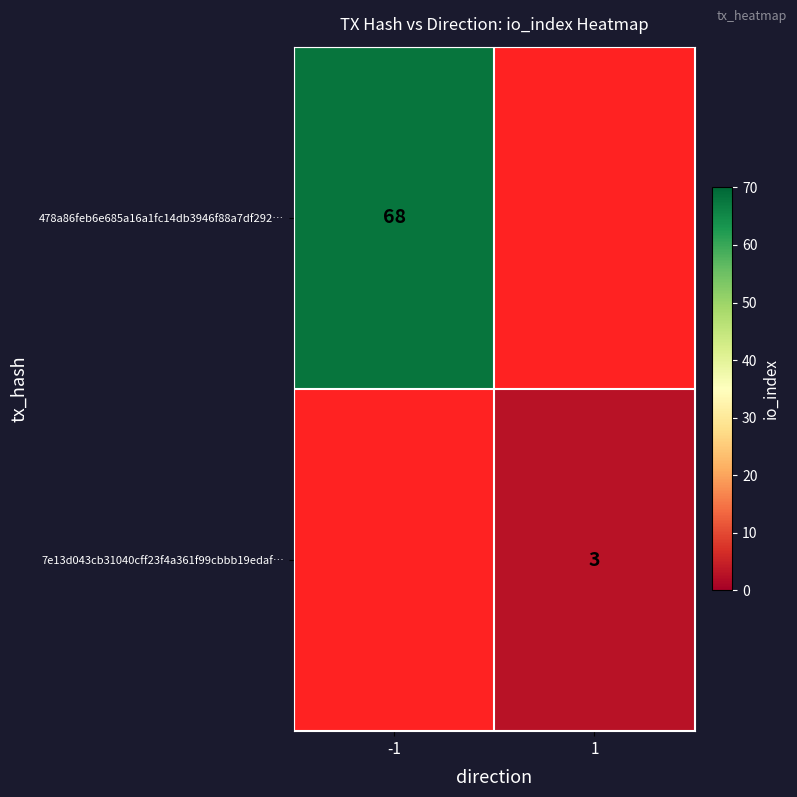

True or false: 478a86feb6e685a16a1fc14db3946f88a7df292… has a value of 28 at -1.

False